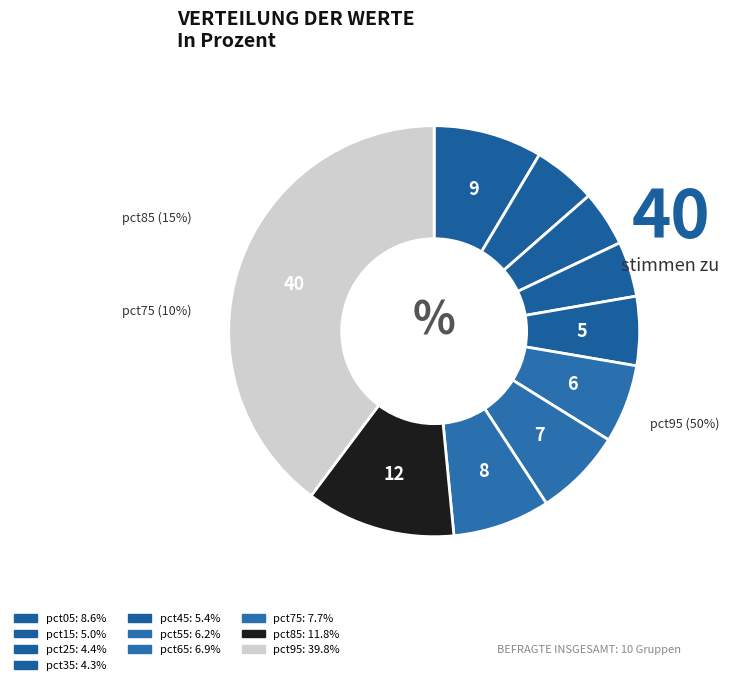

To the nearest percent, what is the combined percentage of pct95 and pct75?

47%